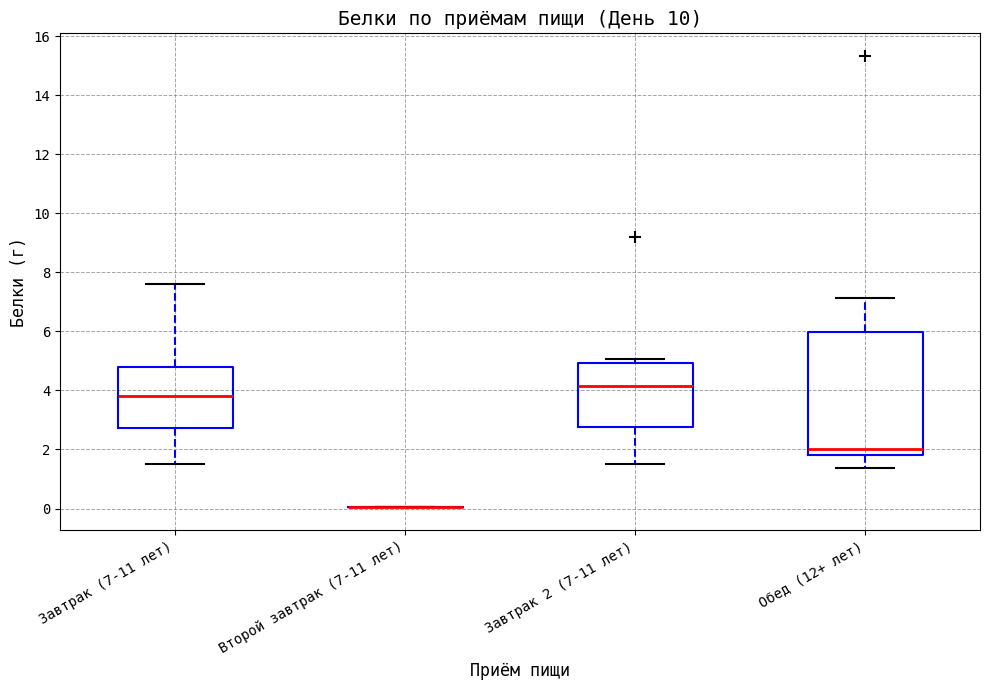

Where does the lower whisker of the box for Завтрак (7-11 лет) end on the y-axis? The values are not printed on the chart, so give them approximately, as read against the axis.

1.6